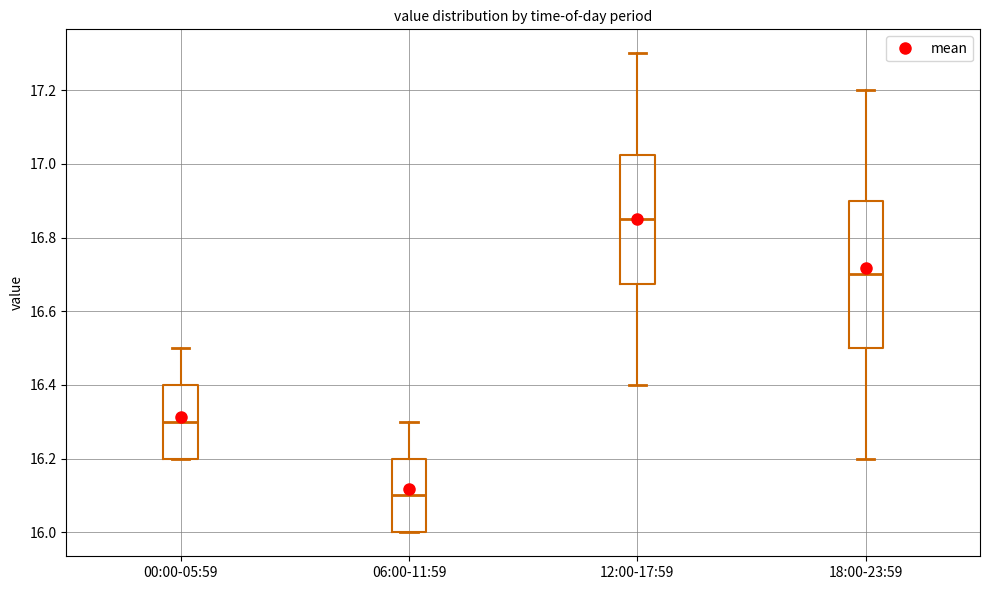

Which box's median line is the lowest?

06:00-11:59